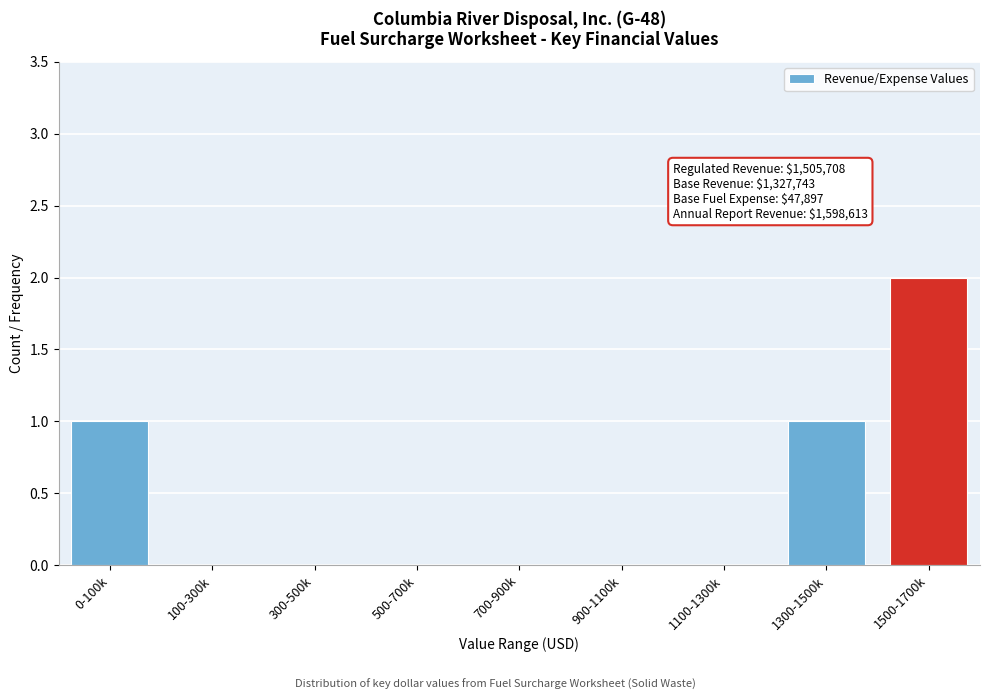

Reading left to right, extract all data points from this chart.

0-100k=1	100-300k=0	300-500k=0	500-700k=0	700-900k=0	900-1100k=0	1100-1300k=0	1300-1500k=1	1500-1700k=2